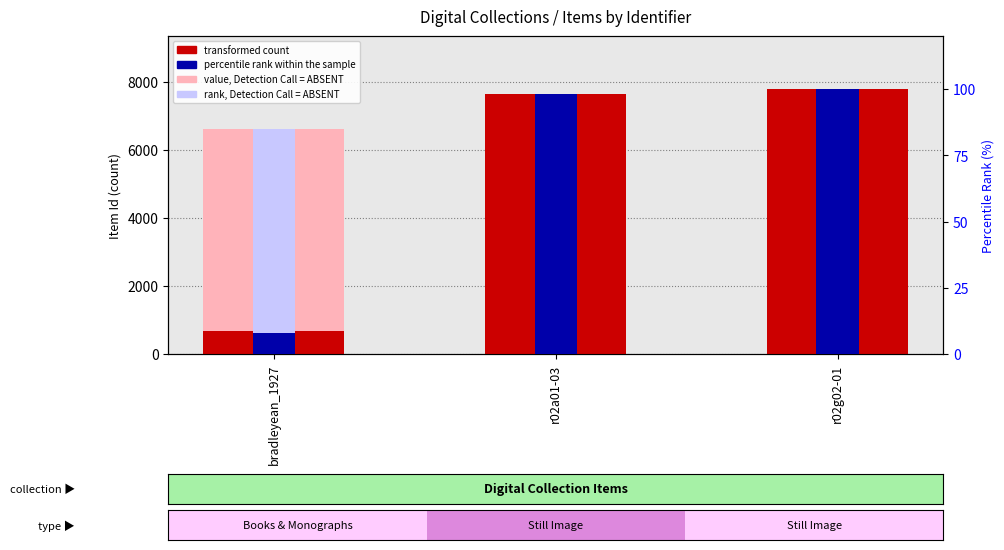

What is the smallest value displayed?

8.0